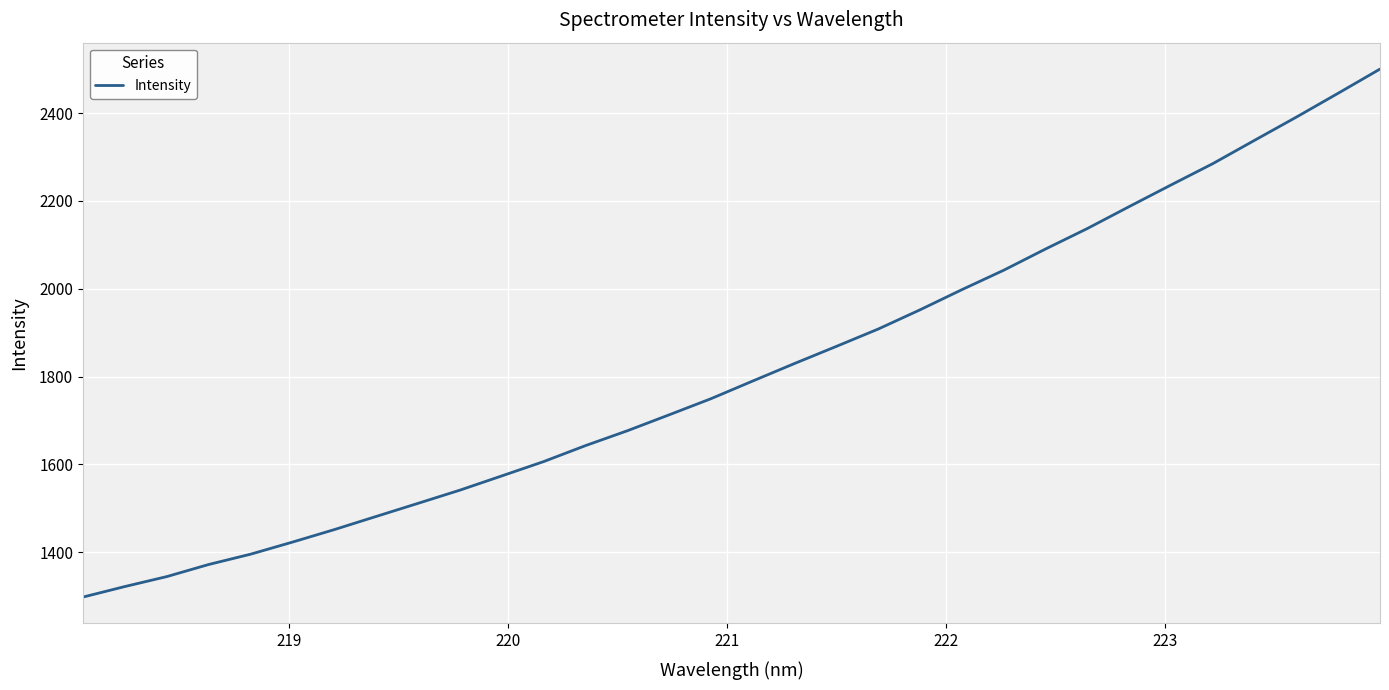

What is the smallest value displayed?

1298.2